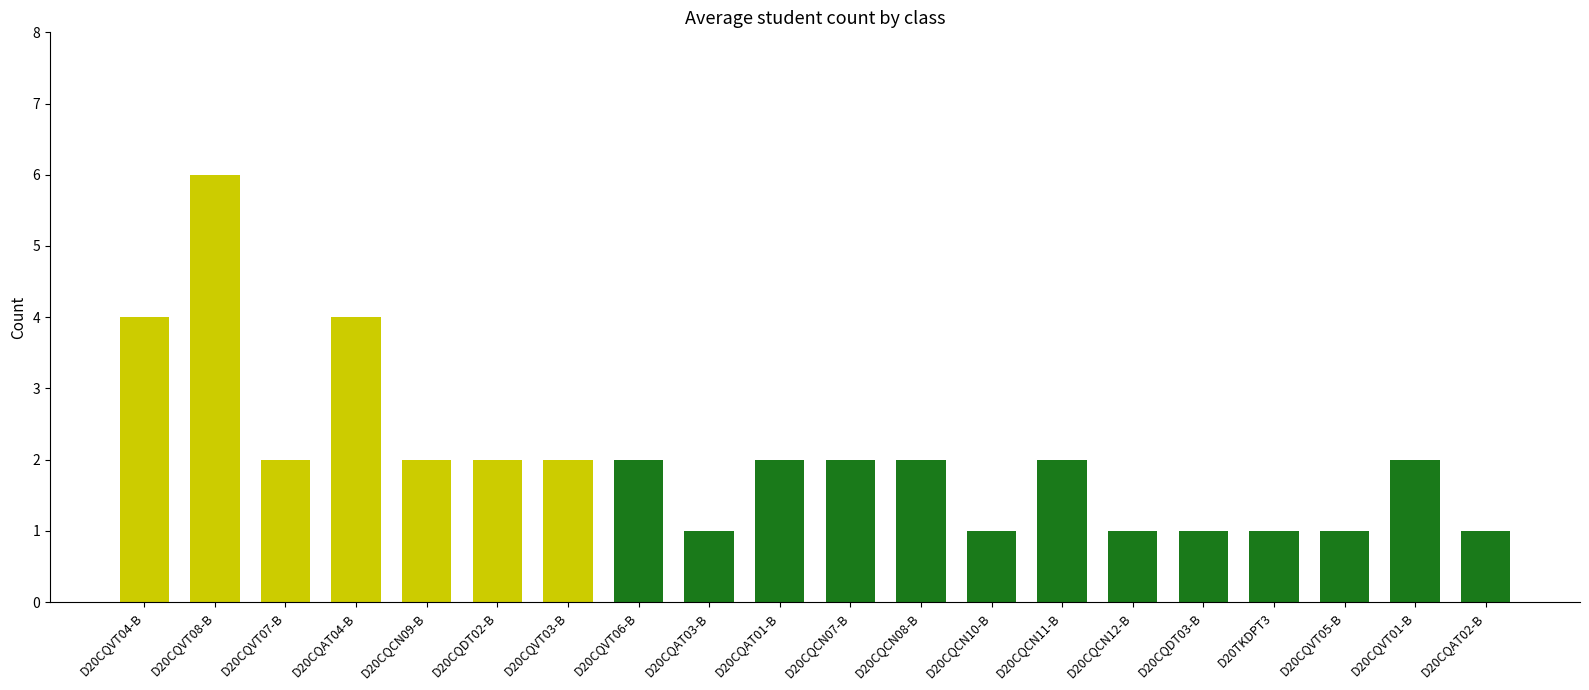

What is the label of the 20th bar from the right?

D20CQVT04-B